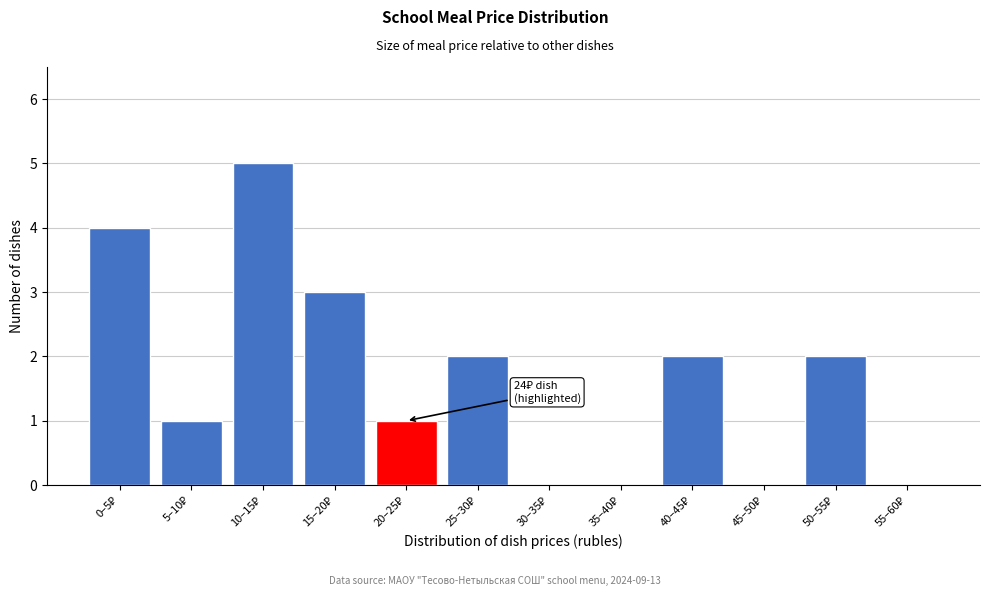

What is the sum of all values?

20